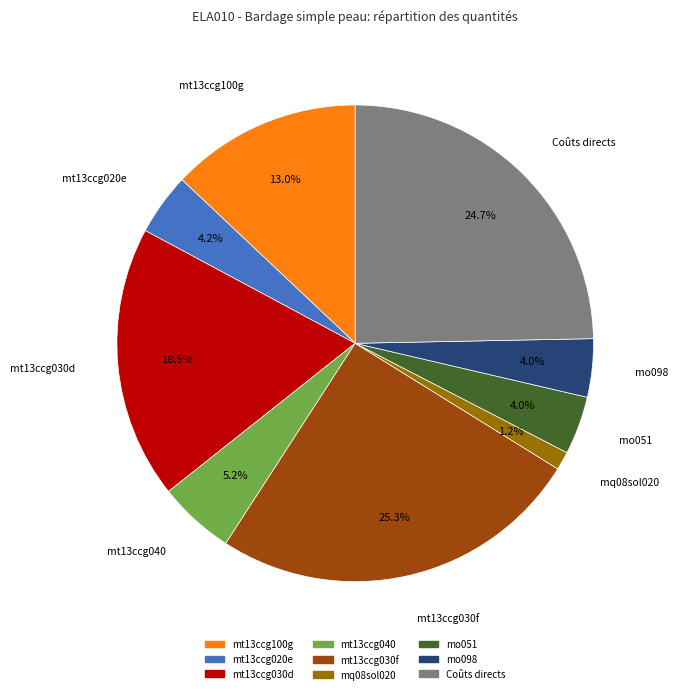

How many segments does this pie chart have?

9